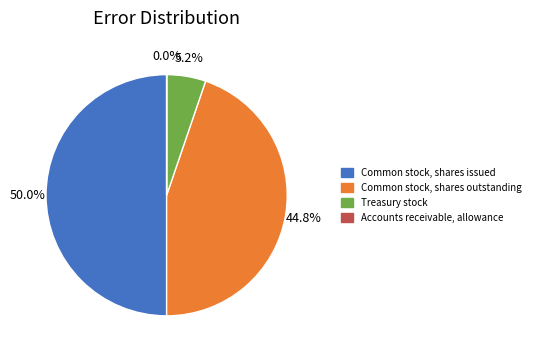

Which slice is the largest?

Common stock, shares issued